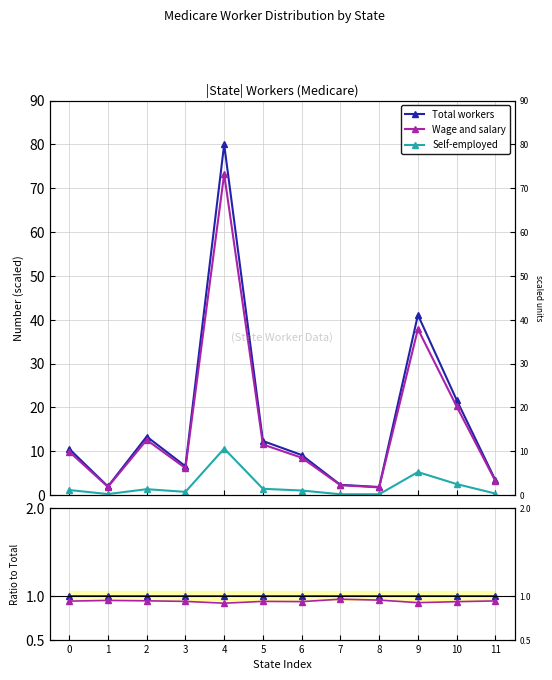

Is it true that Wage and salary equals 1.3 at 6?

False